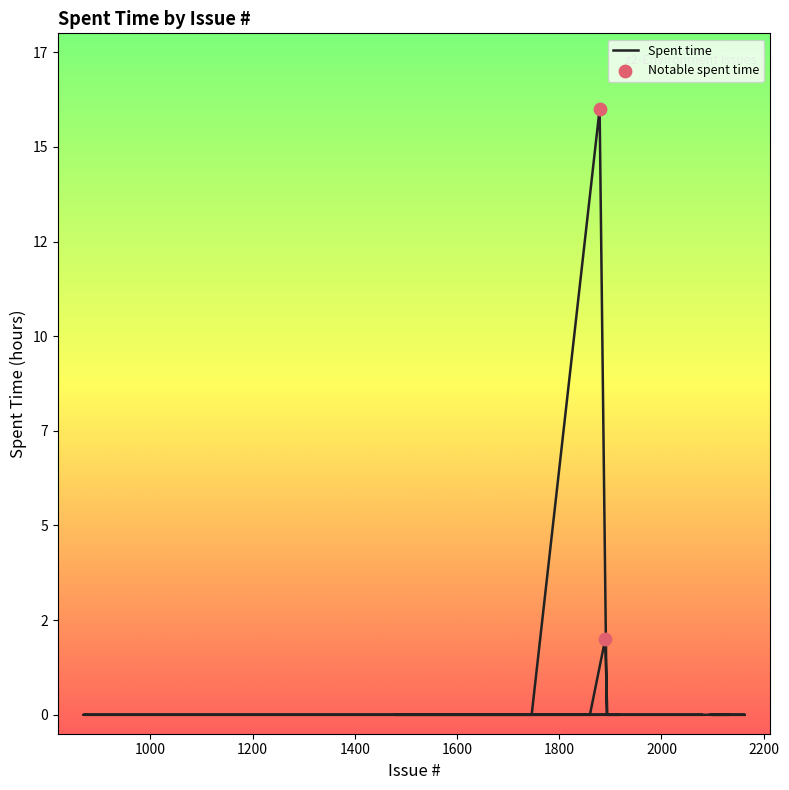

Which has a higher value, 2127 or 1695?

2127